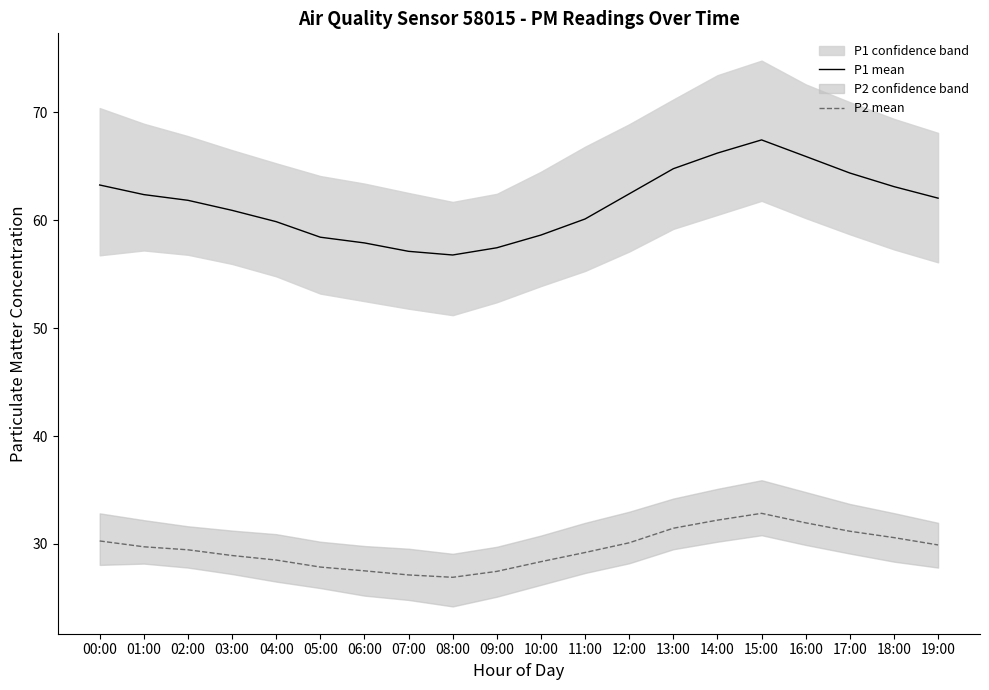

Between 19:00 and 01:00, which is larger?

01:00